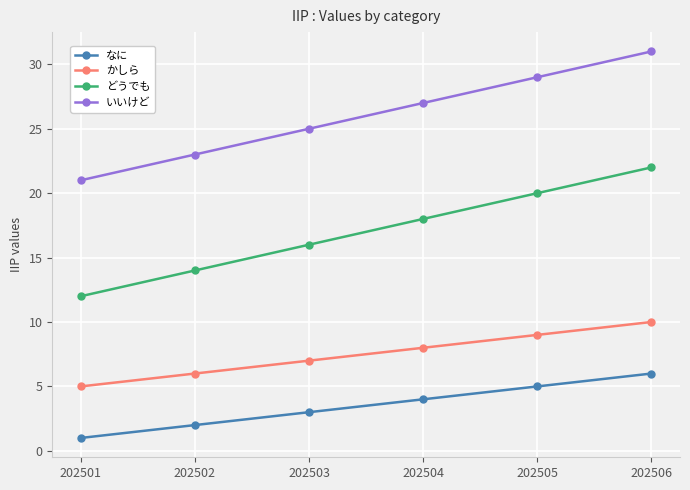

The なに series shows 6 at 202506. True or false?

True